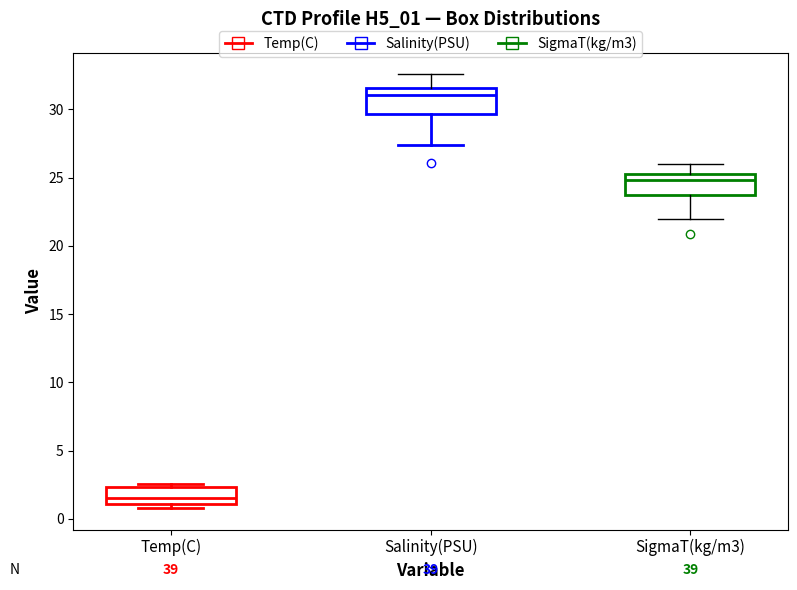

Reading left to right, read every box against the y-axis: the position of its median line, the range the box covers, and the ends of its whiskers. The values are not printed on the chart, so give them approximately, as read against the axis.

Temp(C): median 1.5, box 1.0 to 2.5, whiskers 1.0 (just below the box's lower edge) to 2.5 (just above the box's upper edge)
Salinity(PSU): median 31.0, box 29.5 to 31.5, whiskers 27.5 to 32.5
SigmaT(kg/m3): median 25.0 (just below the box's upper edge), box 23.5 to 25.0, whiskers 22.0 to 26.0